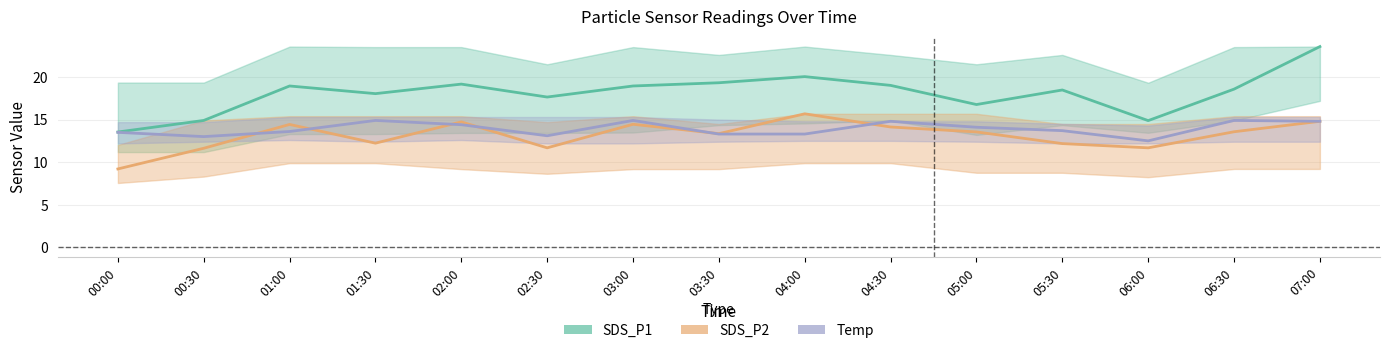

What is the label of the 7th point from the left?

03:00